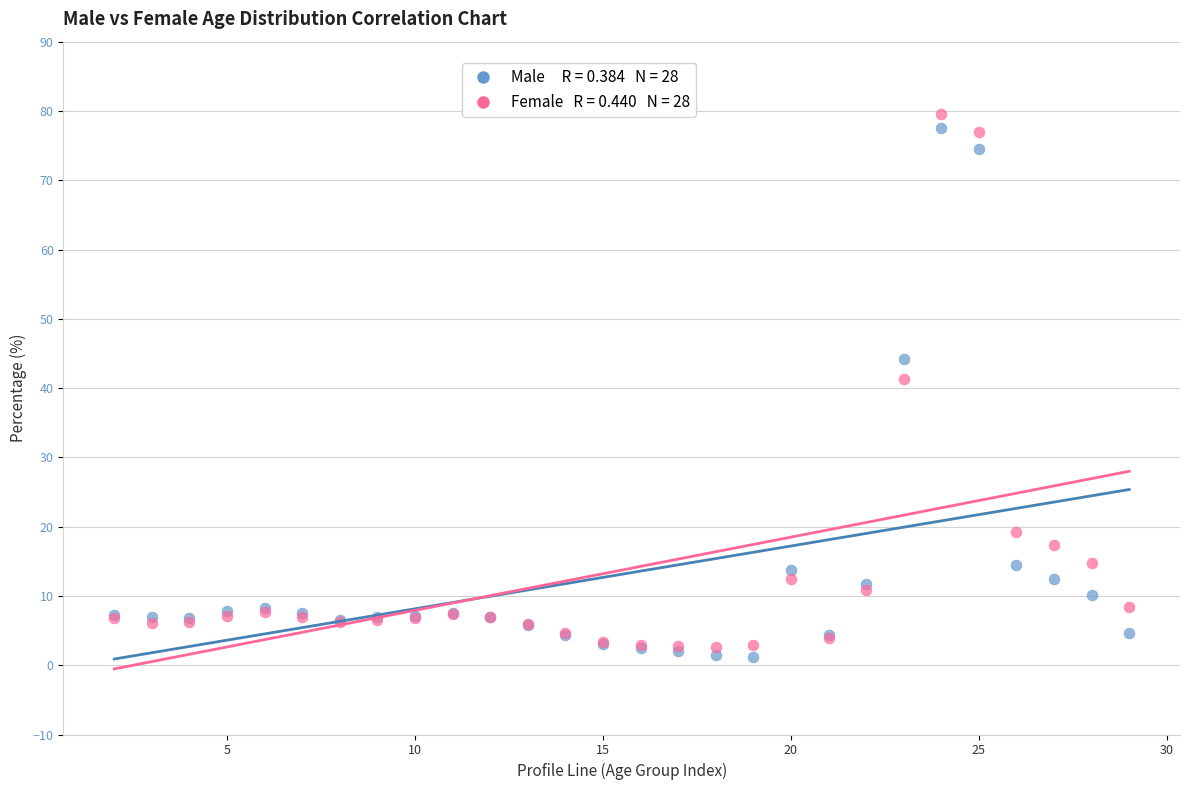

Across all series, what Y value is closest to 40?

41.3